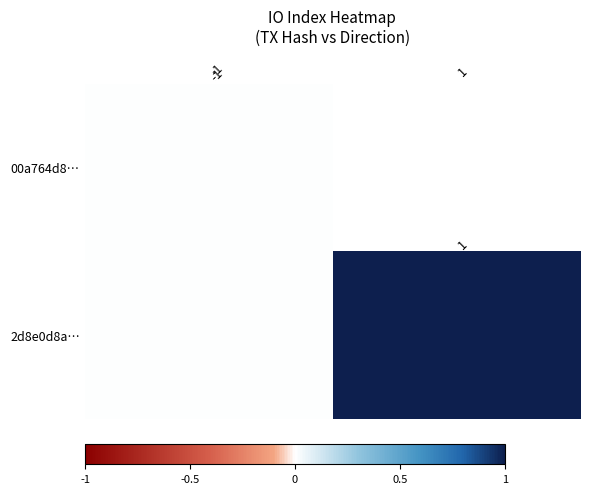

True or false: 00a764d8… has a value of -2 at -1.

False